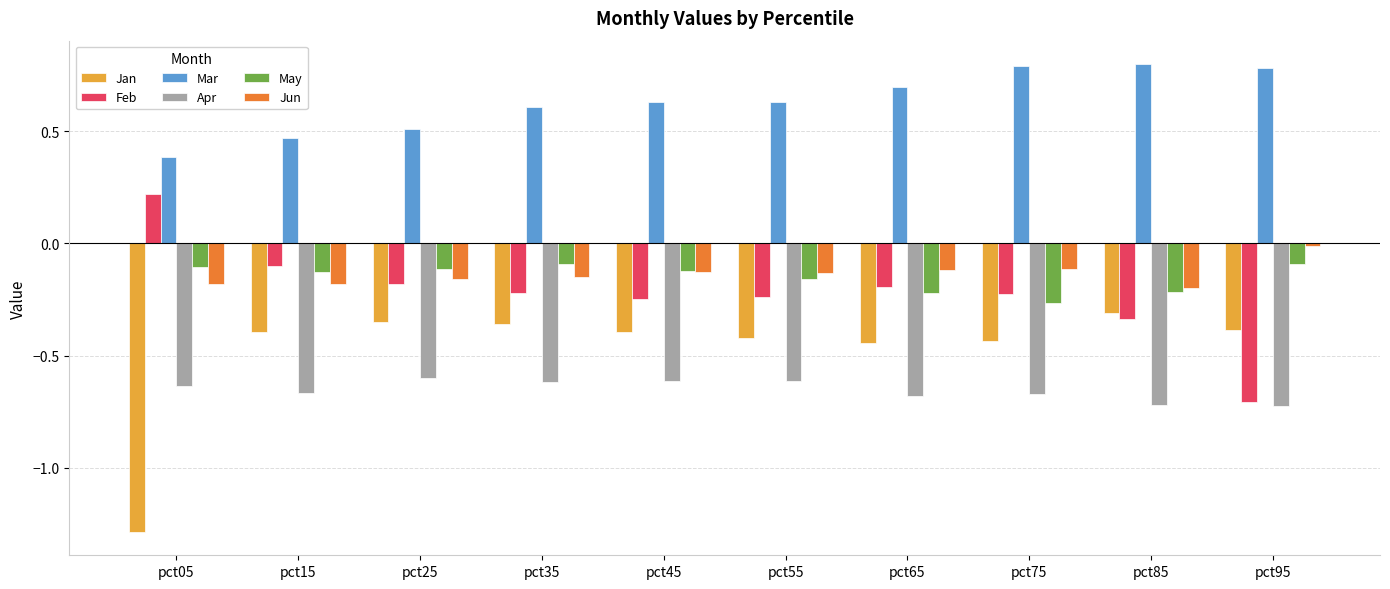

What is the total value across all series at pct35?

-0.8